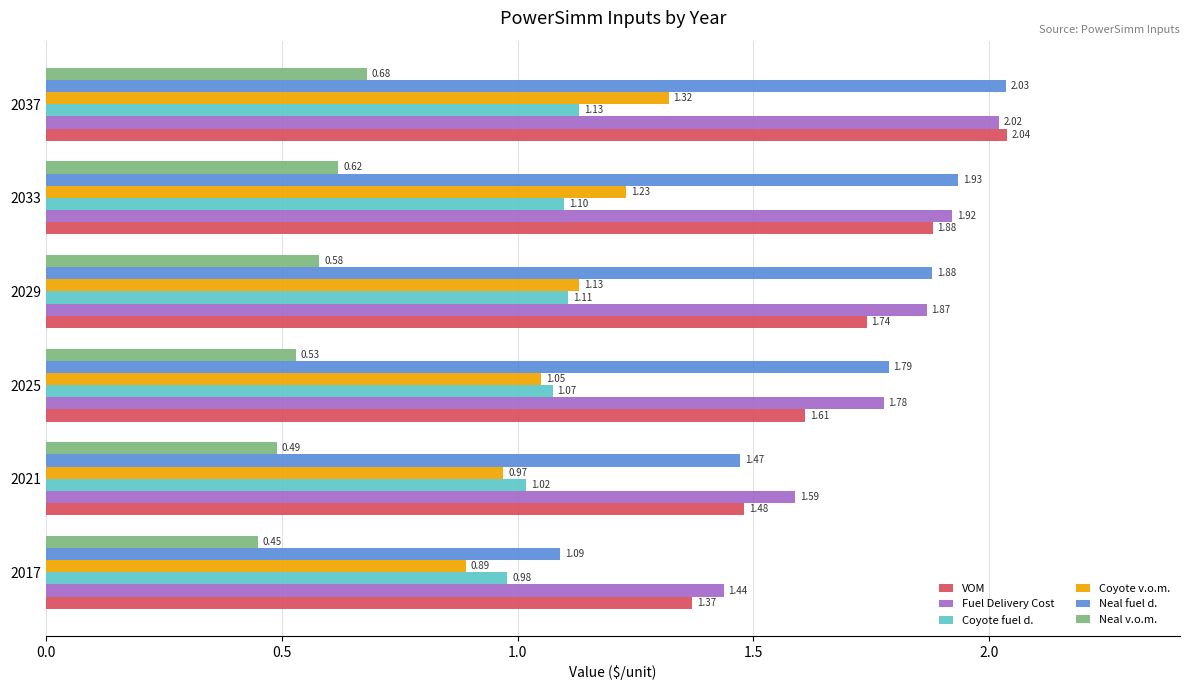

Rank the series by their maximum value, from highest to lowest.

VOM, Neal fuel d., Fuel Delivery Cost, Coyote v.o.m., Coyote fuel d., Neal v.o.m.